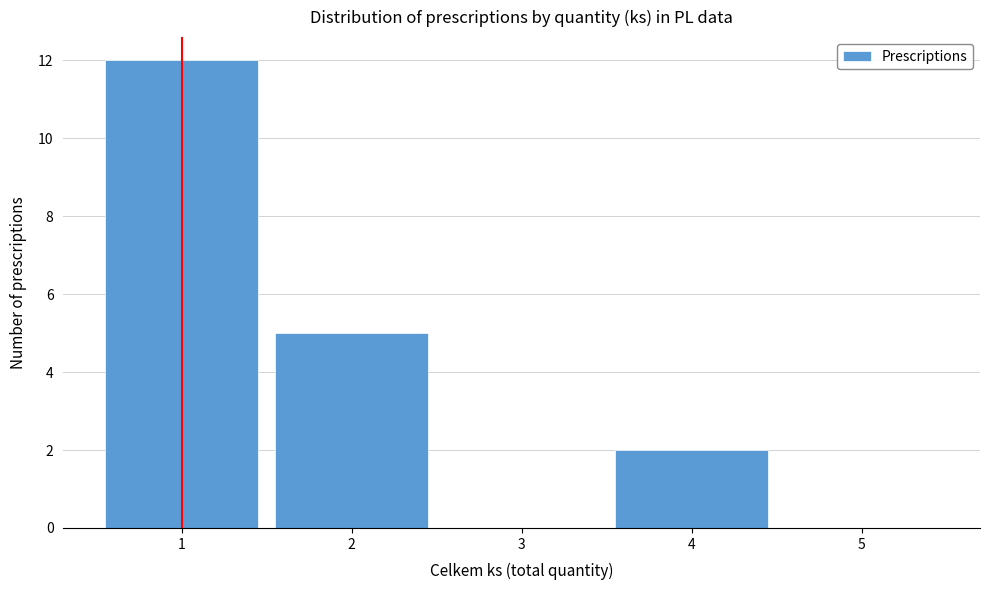

Reading left to right, list every bar in this chart as the range it spans on the x-axis followed by its height. The values are not printed on the chart, so give them approximately, as read against the axis.

0.5 to 1.5: 12
1.5 to 2.5: 5
2.5 to 3.5: 0
3.5 to 4.5: 2
4.5 to 5.5: 0